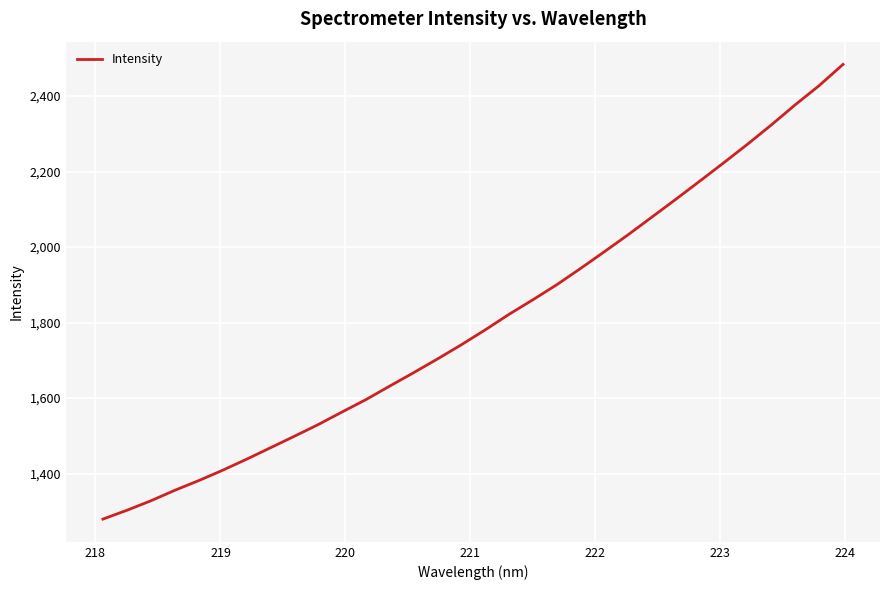

What is the greatest value displayed?

2483.7